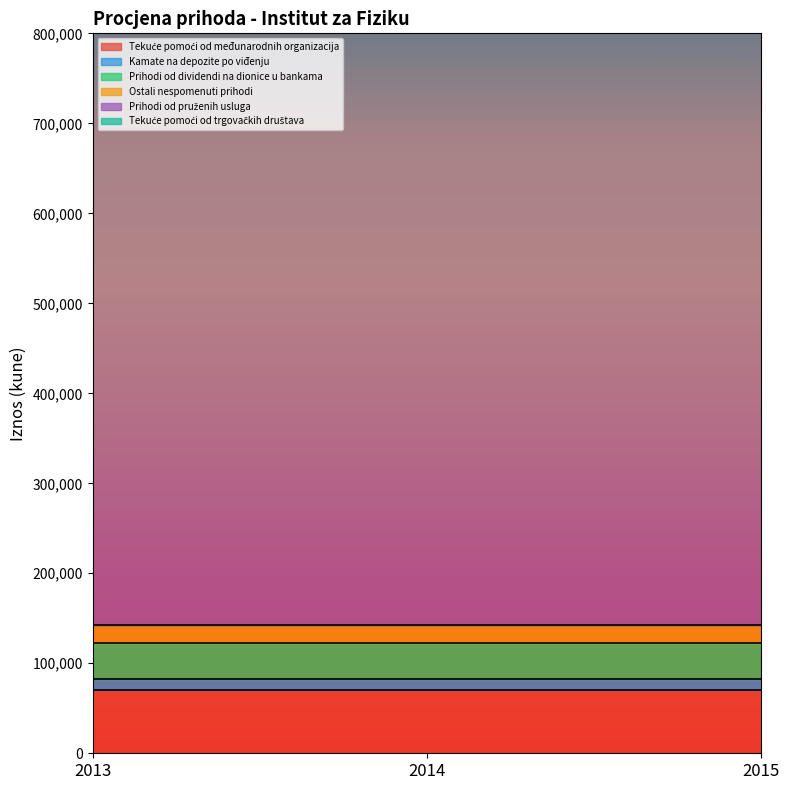

Rank the series by their maximum value, from highest to lowest.

Prihodi od pruženih usluga, Tekuće pomoći od međunarodnih organizacija, Tekuće pomoći od trgovačkih društava, Prihodi od dividendi na dionice u bankama, Ostali nespomenuti prihodi, Kamate na depozite po viđenju